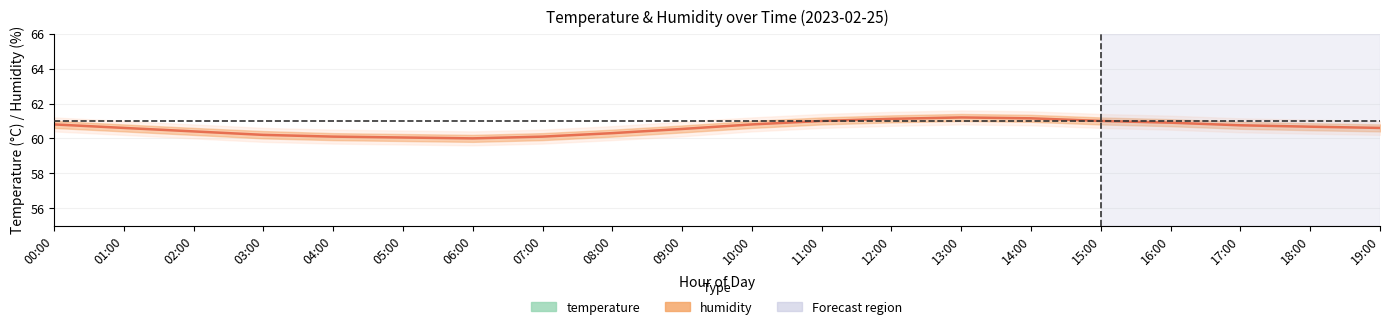

Is it true that humidity equals 61.0 at 11:00?

True